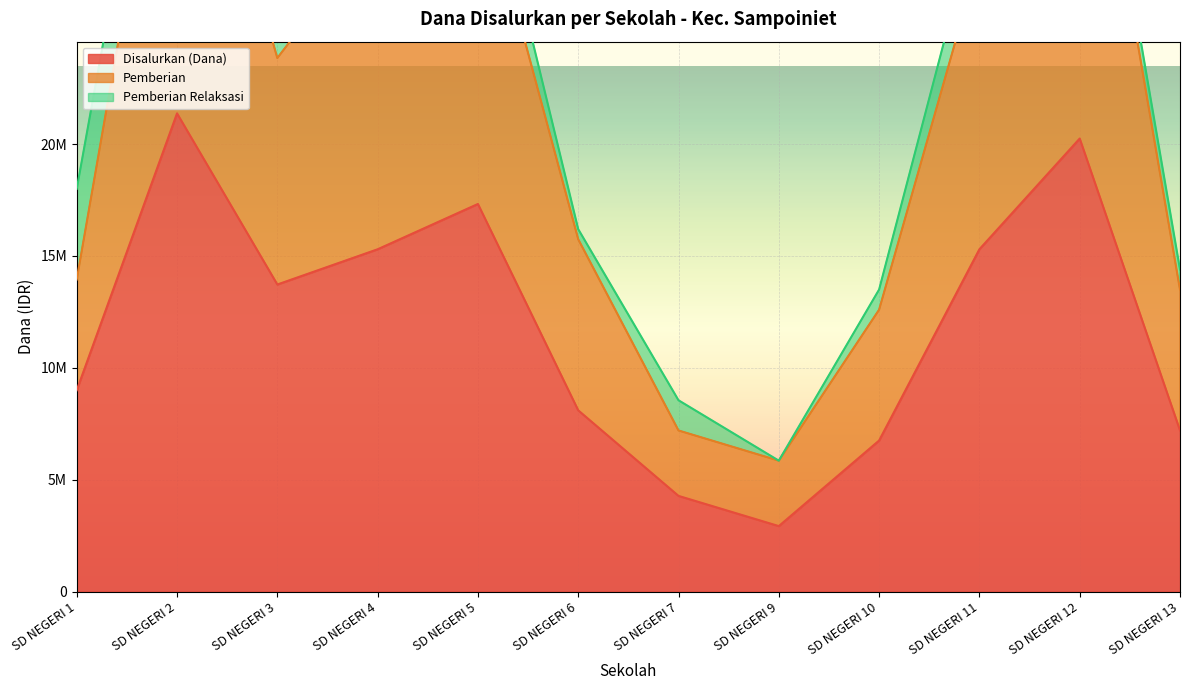

What is the approximate value of Disalurkan (Dana) at SD NEGERI 2?

21375000